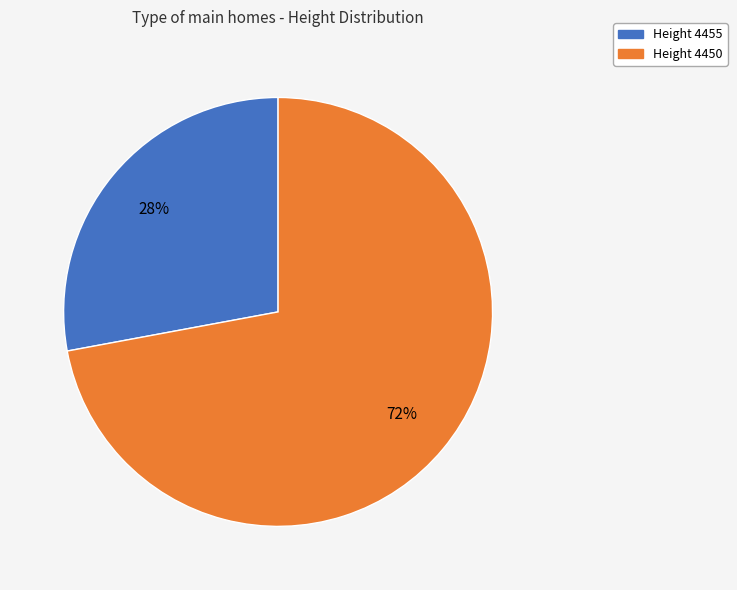

Is it true that Height 4450 is 72% of the pie?

True